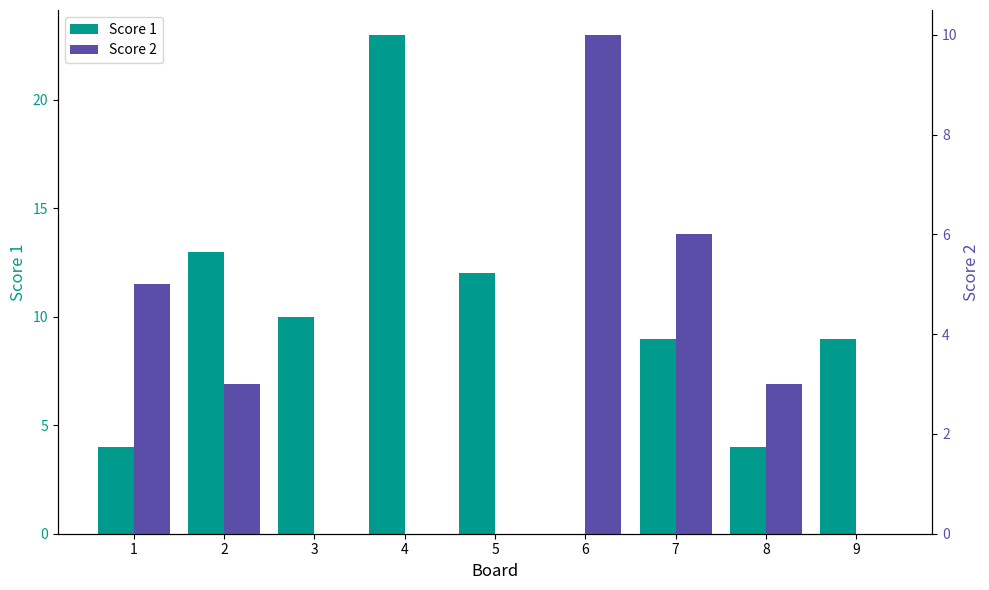

Rank the series at 7 from highest to lowest value.

Score 1, Score 2